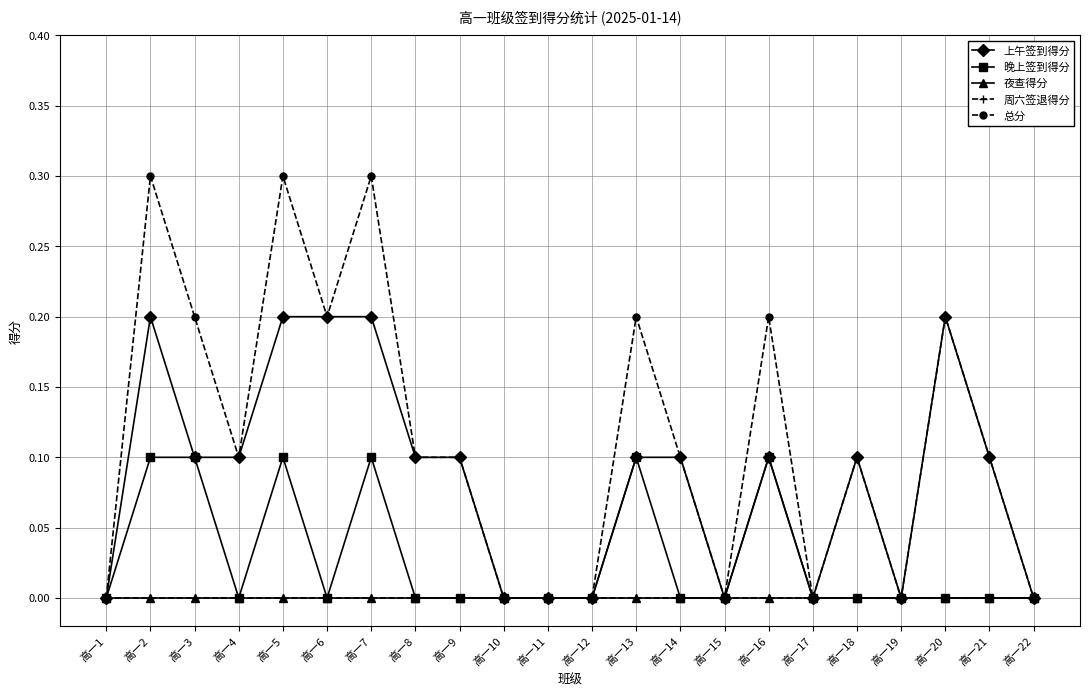

Which series has the largest range (max minus min)?

总分